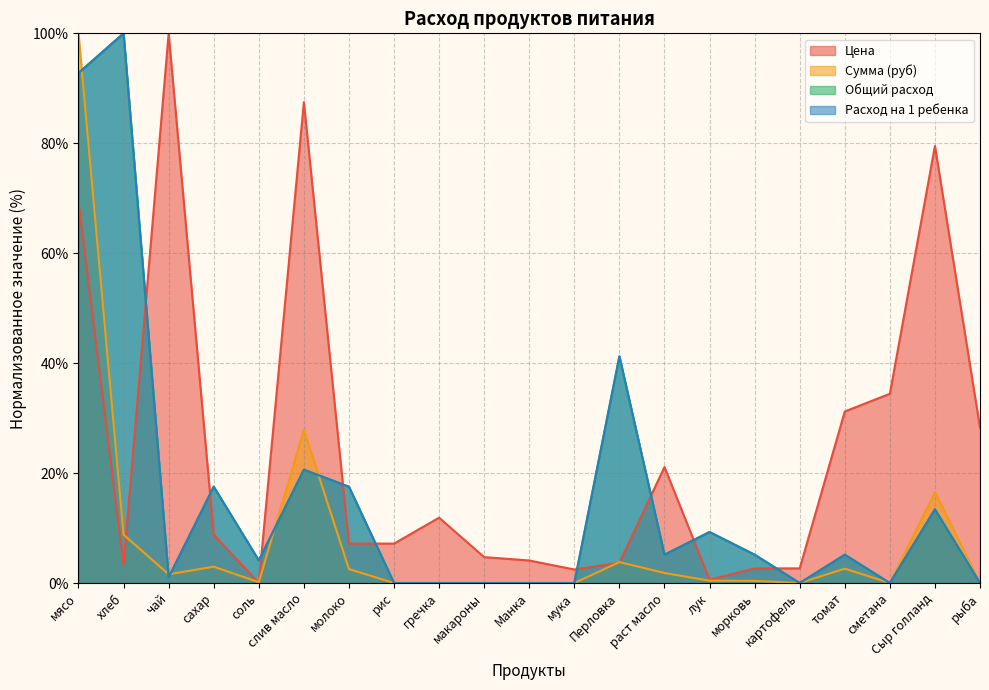

Where is Сумма (руб) nearest to the value 50?

слив масло